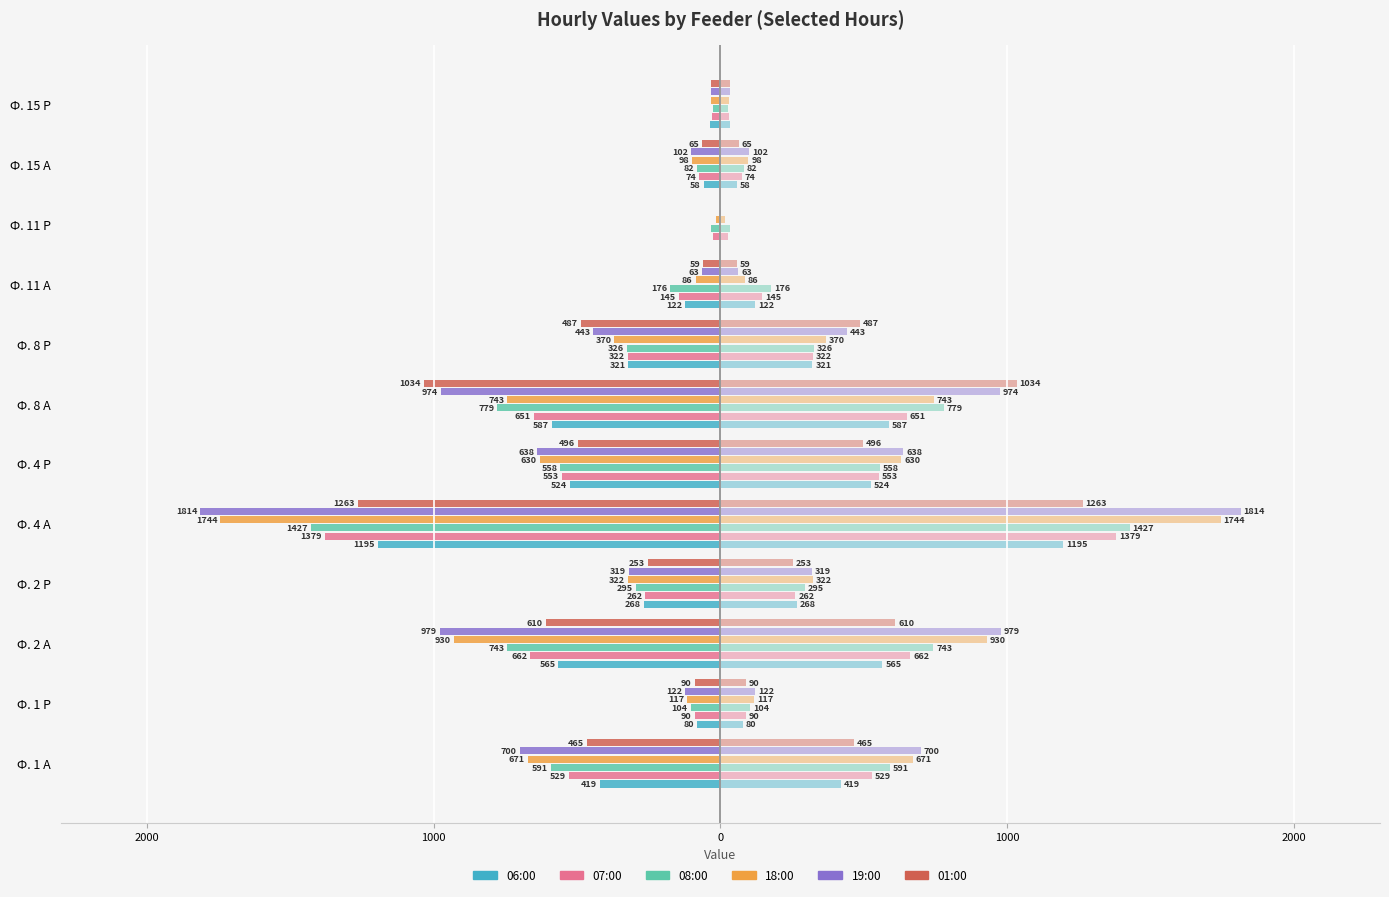

How many groups of bars are there?

12